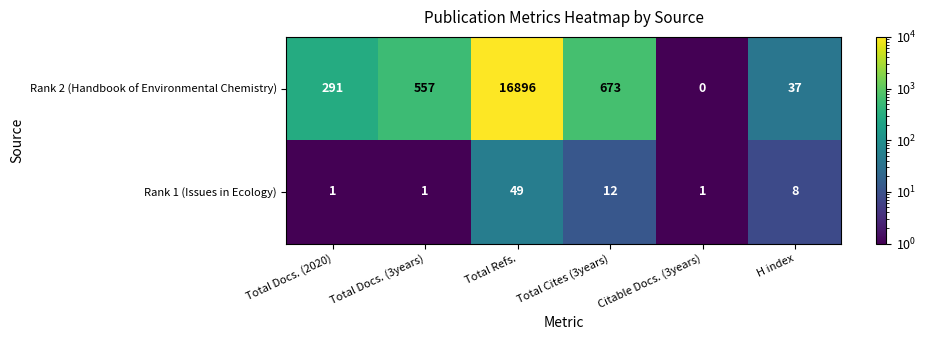

List the series in order of their overall mean, lowest first.

Rank 1 (Issues in Ecology), Rank 2 (Handbook of Environmental Chemistry)